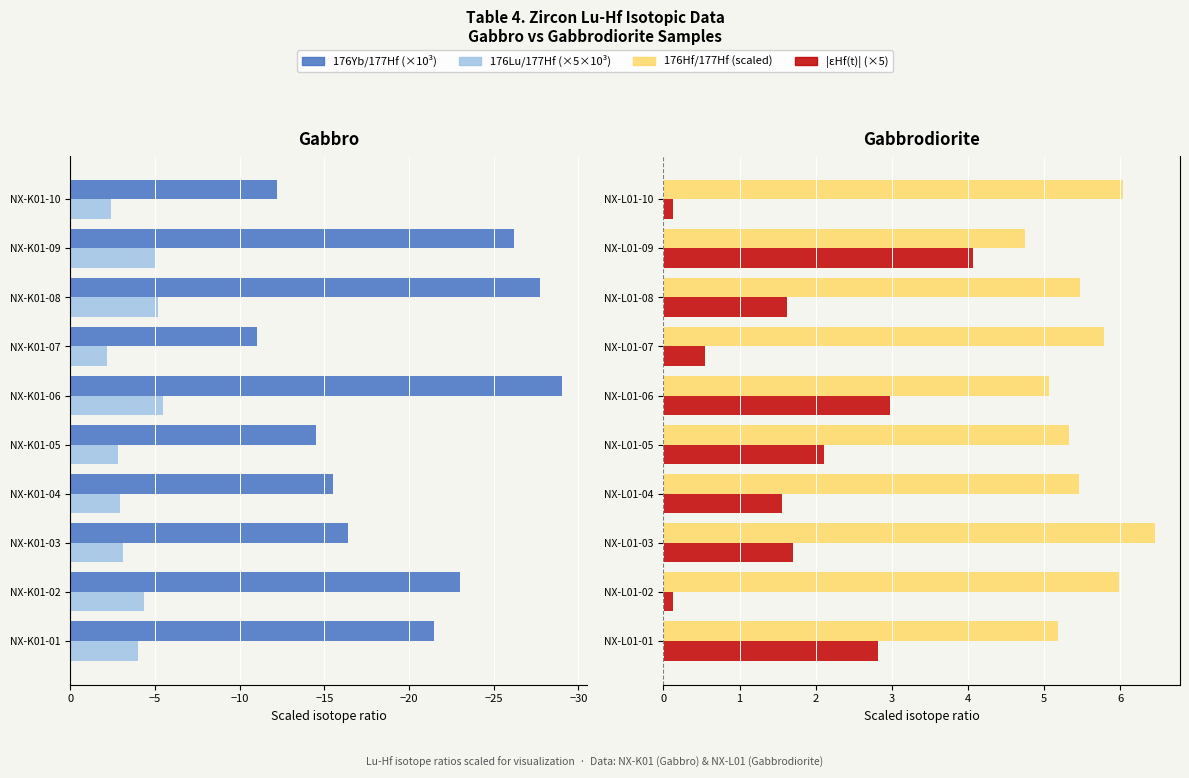

How many data points in 176Hf/177Hf (scaled) are less than 5?

1